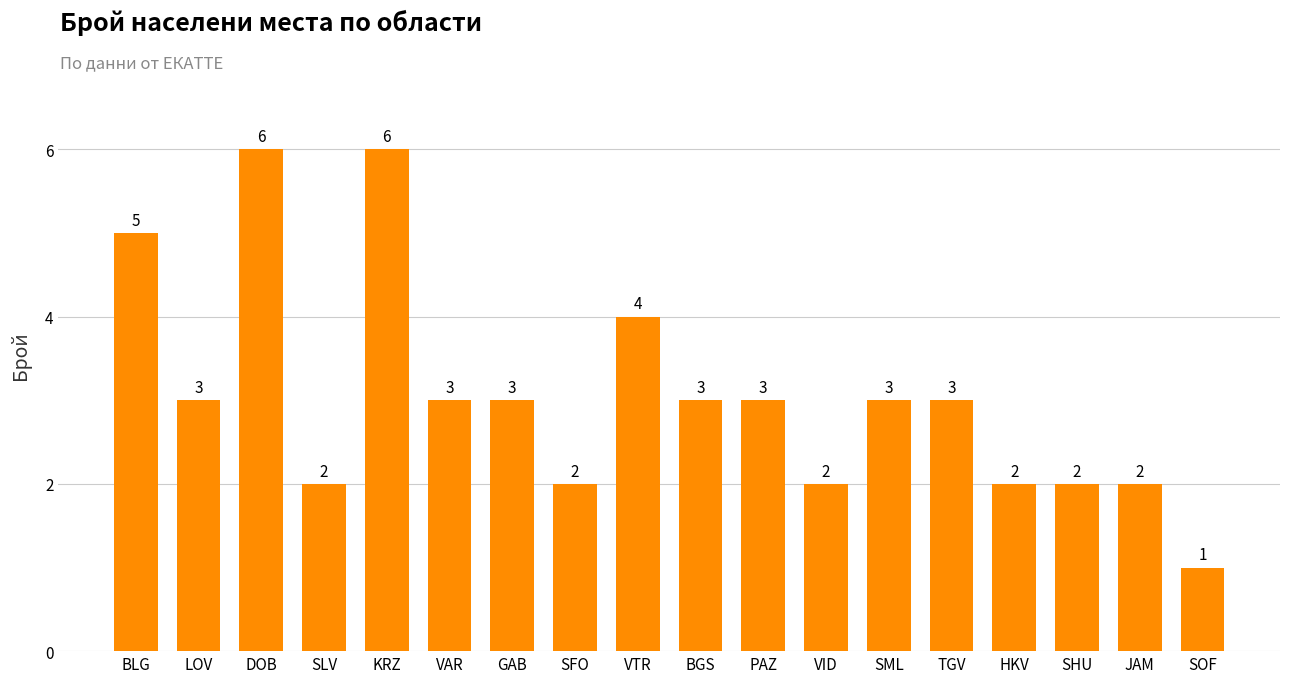

What position from the right is VAR?

13